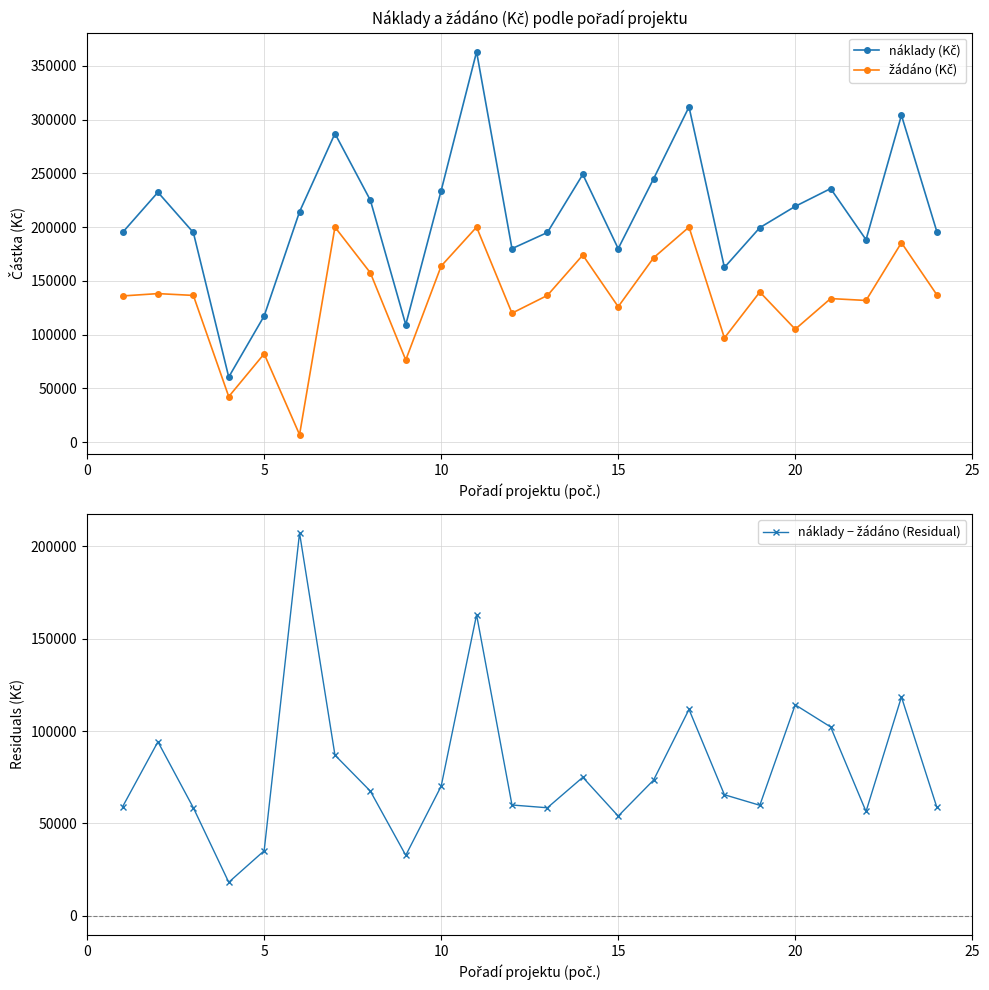

What is the maximum value shown in the chart?

363000.0